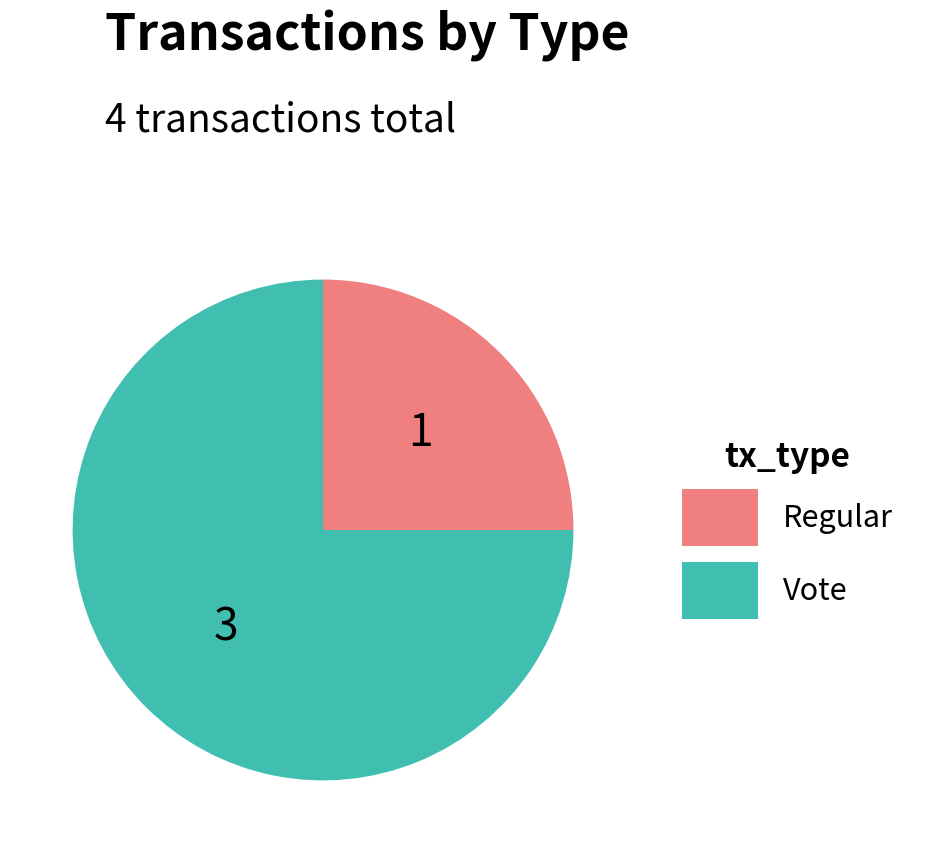

The Vote slice represents 75% of the pie. True or false?

True